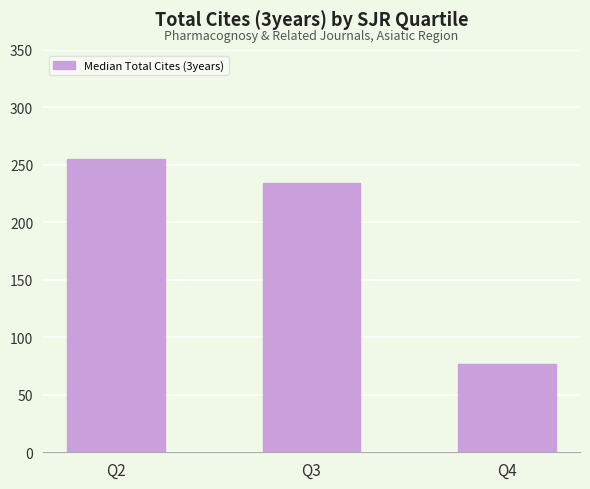

What is the change in value from Q2 to Q4?

-178